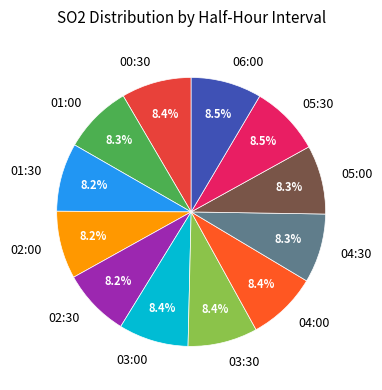

Does 01:30 account for over 50% of the chart?

No